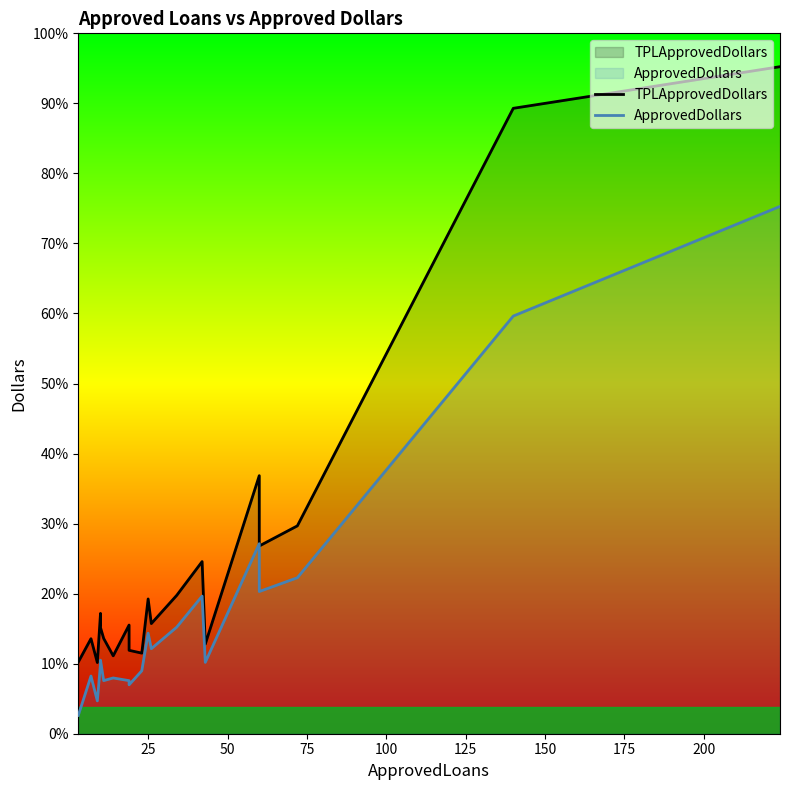

Which series has the largest range (max minus min)?

TPLApprovedDollars